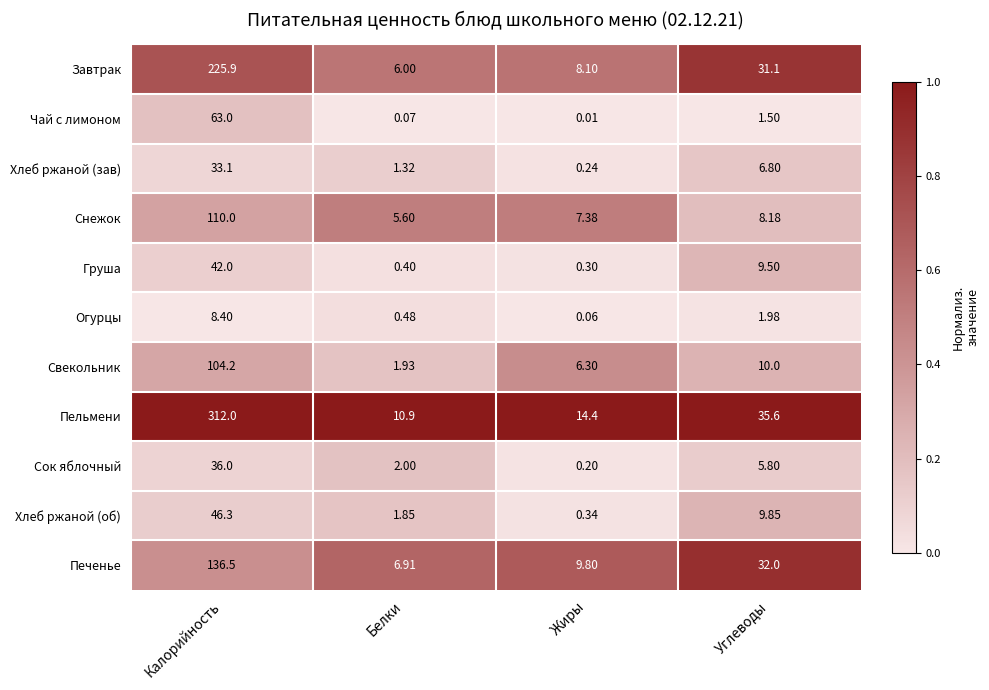

How many data points does each series have?

4